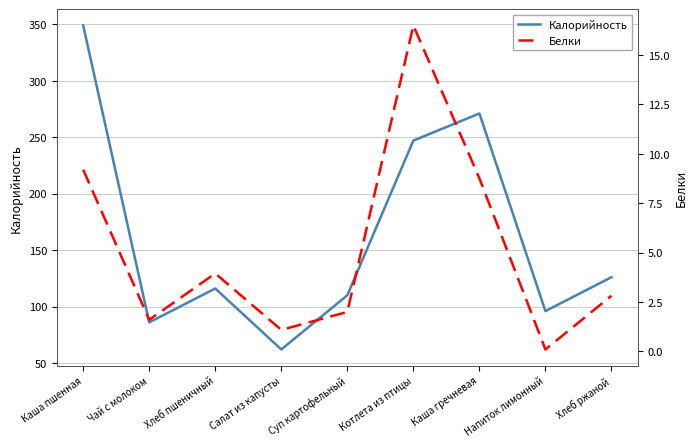

Which series changed the most between Каша пшенная and Напиток лимонный?

Калорийность